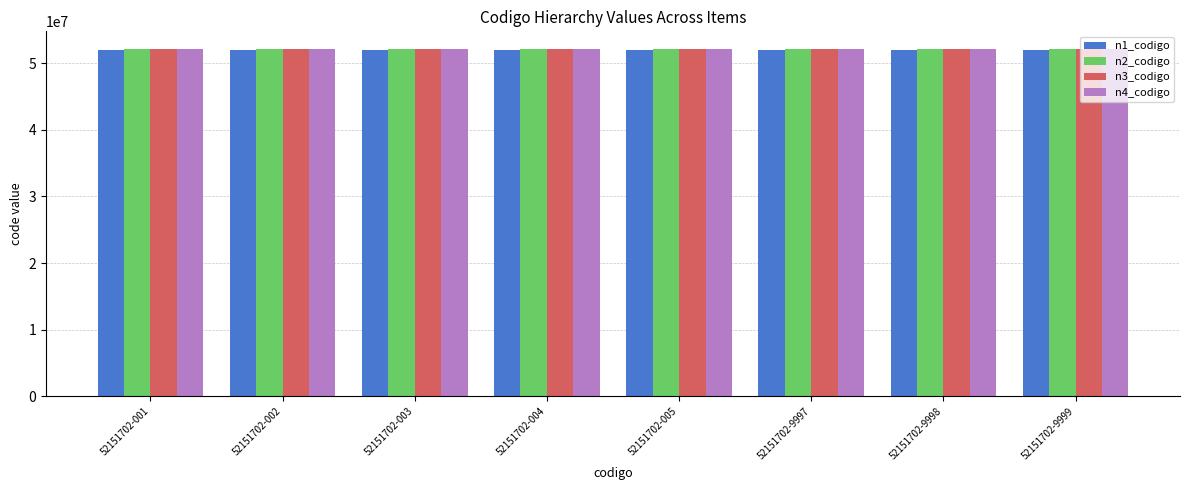

What is the value of the n3_codigo bar at the 3rd from the left?

52151700